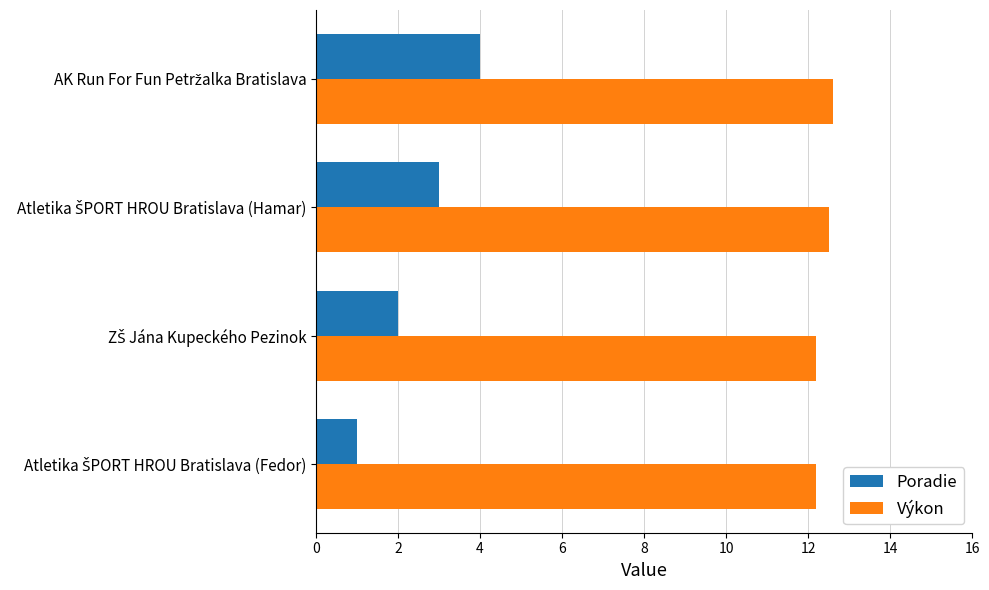

At how many categories does at least one series exceed 10?

4